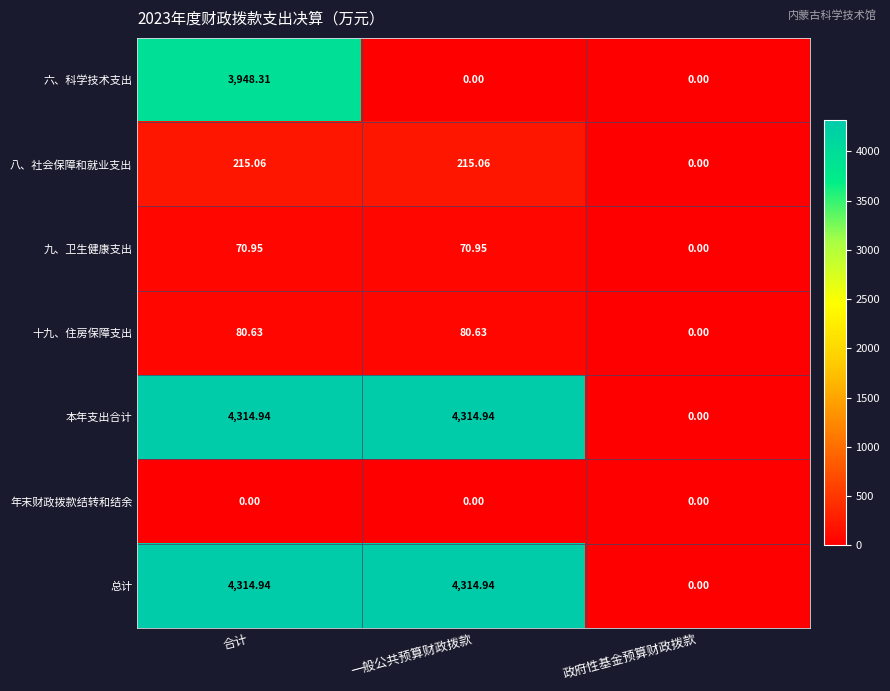

At which label does 八、社会保障和就业支出 reach its minimum?

政府性基金预算财政拨款